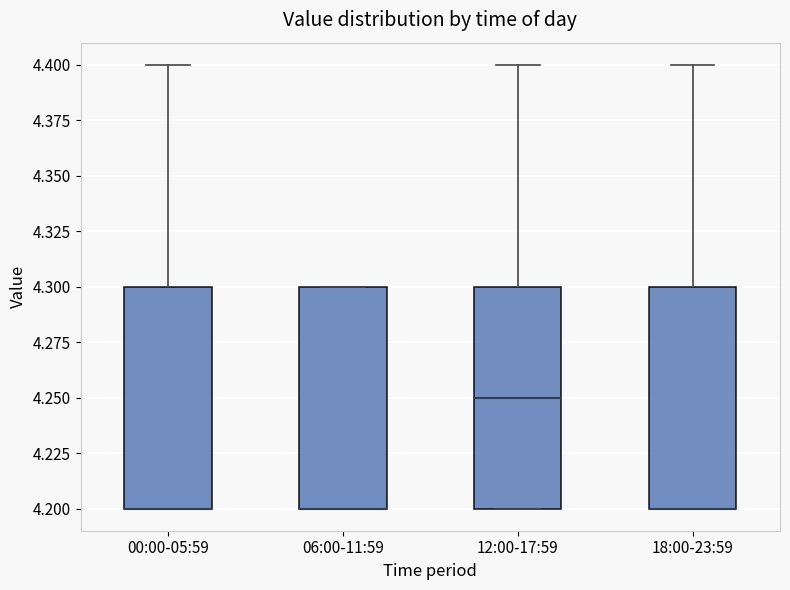

Where is the upper edge of the box for 18:00-23:59 on the y-axis? The values are not printed on the chart, so give them approximately, as read against the axis.

4.30